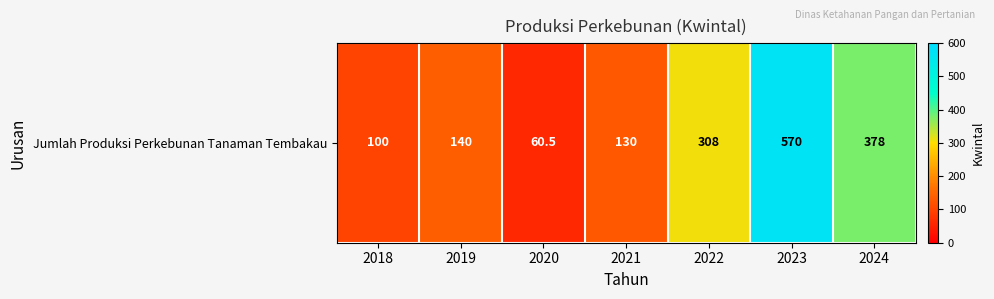

Between 2019 and 2018, which is larger?

2019